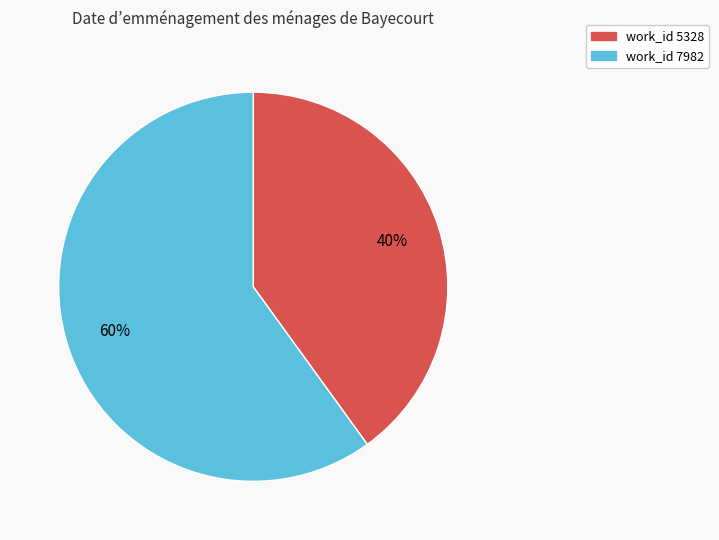

Between work_id 5328 and work_id 7982, which is larger?

work_id 7982